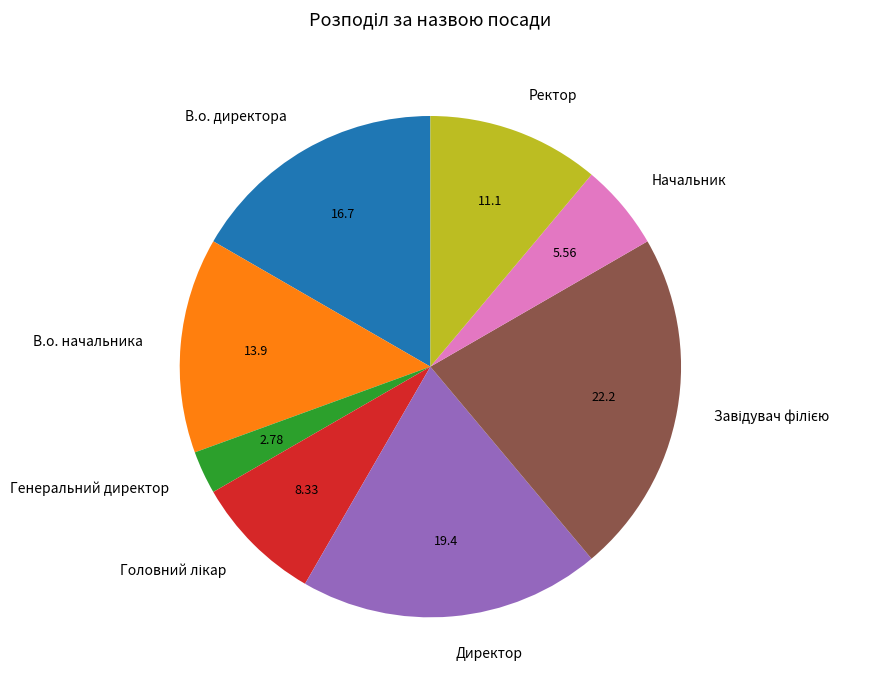

Which has a higher value, Ректор or В.о. директора?

В.о. директора